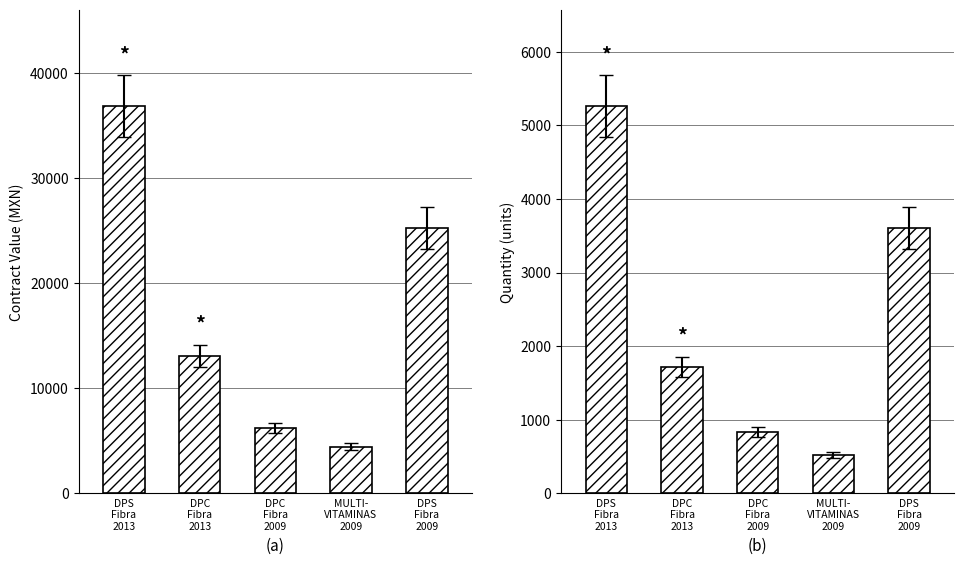

At how many categories does at least one series exceed 10275?

3